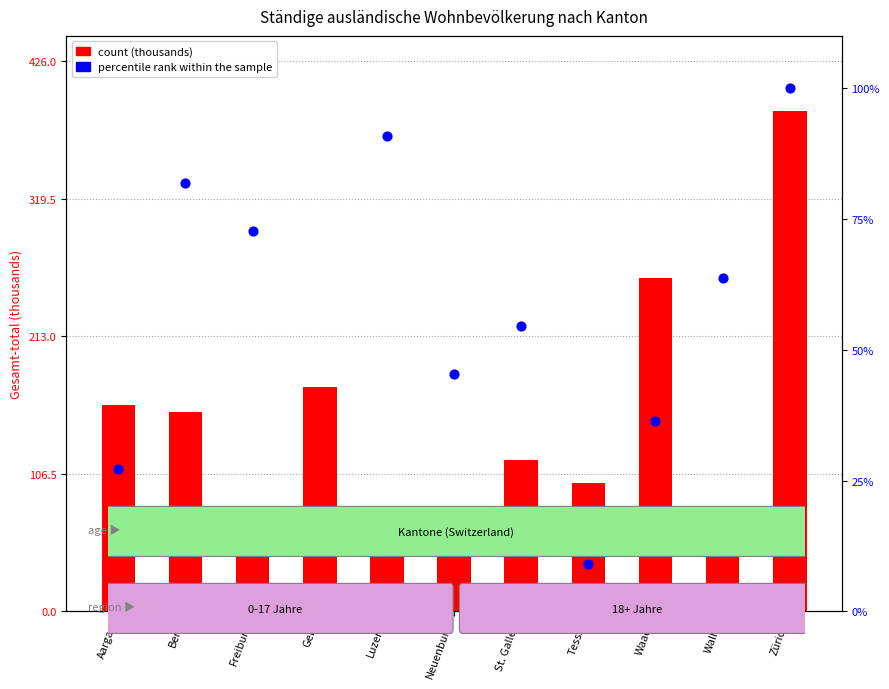

At how many categories does at least one series exceed 271?

1